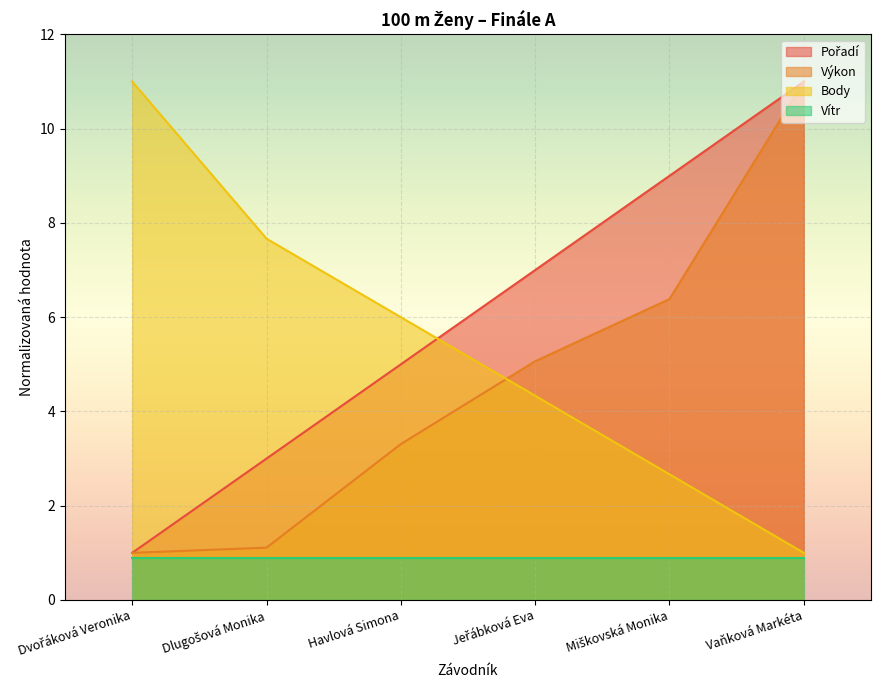

At which category is the sum across all series the highest?

Vaňková Markéta